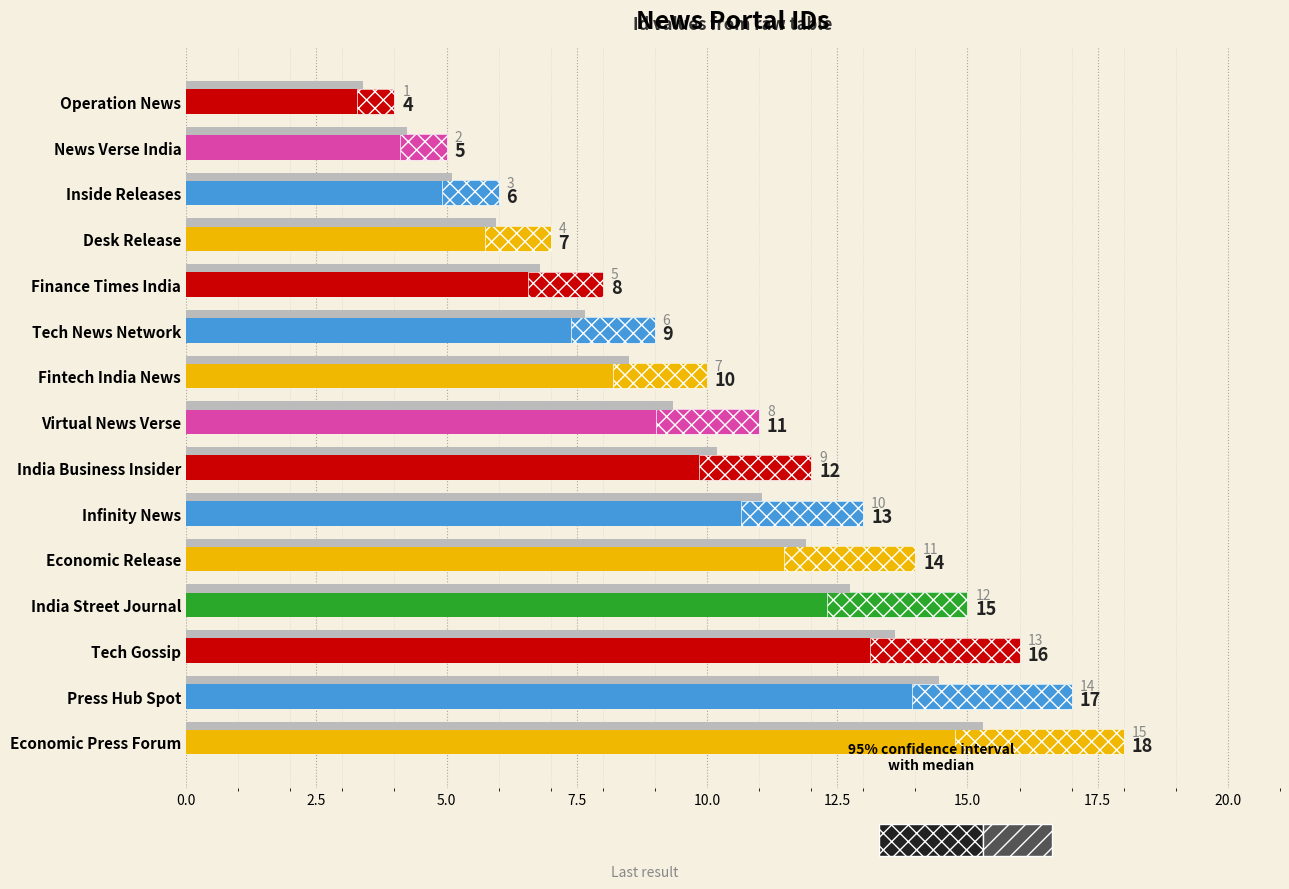

How many categories are shown in the chart?

15